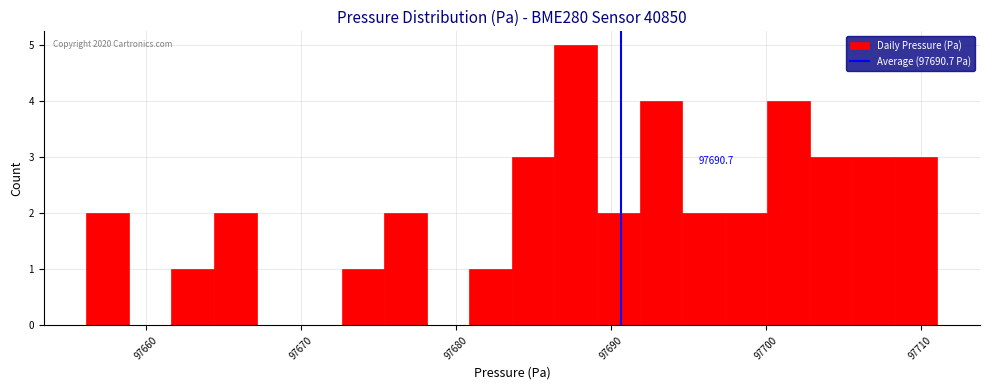

Read against the x-axis, roughly where is the centre of the tallest bar?

97688